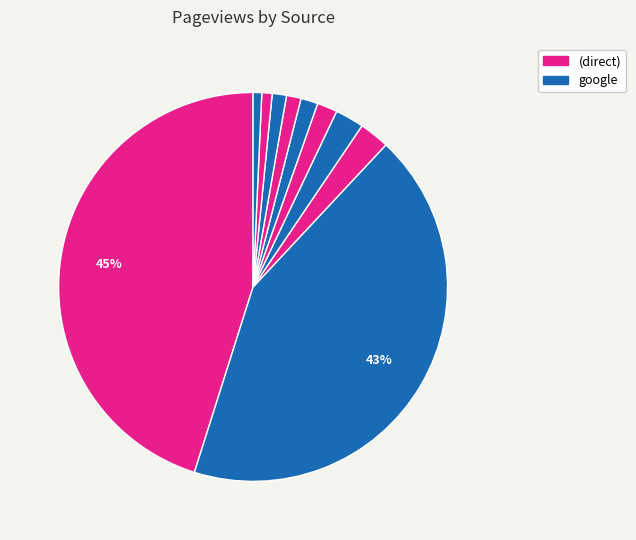

How many slices are in this pie chart?

10